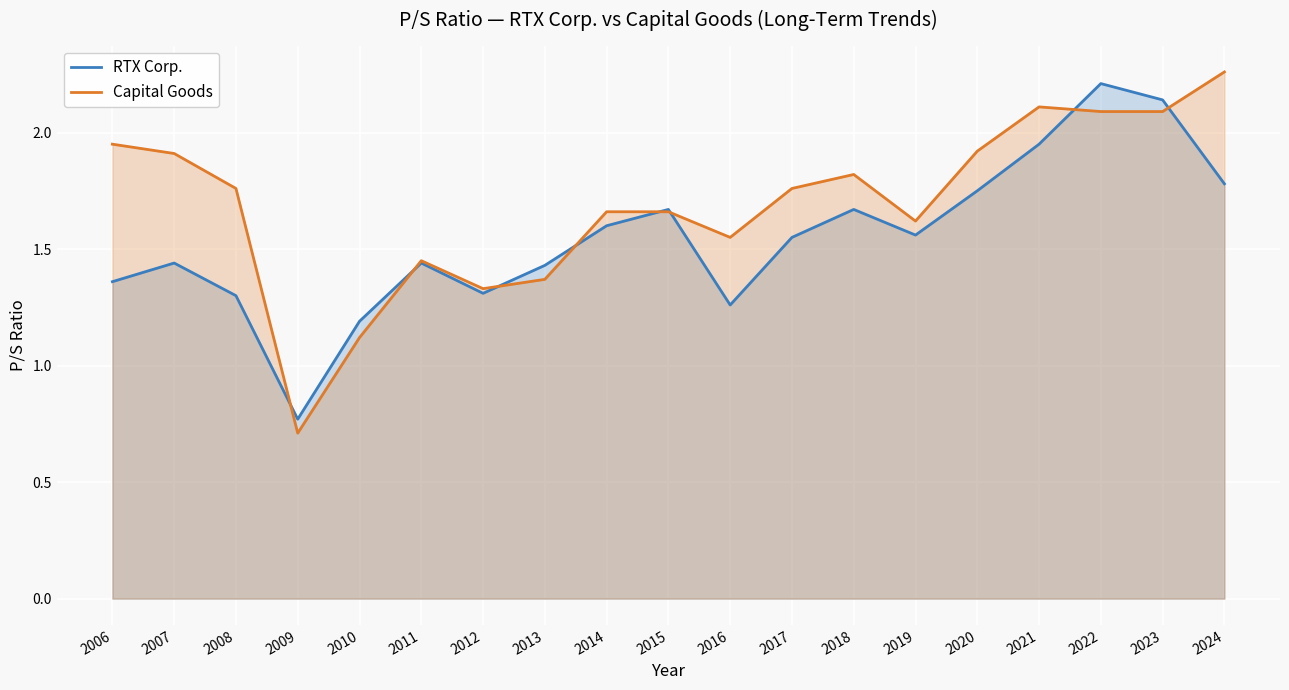

Which series changed the most between 2008 and 2011?

Capital Goods